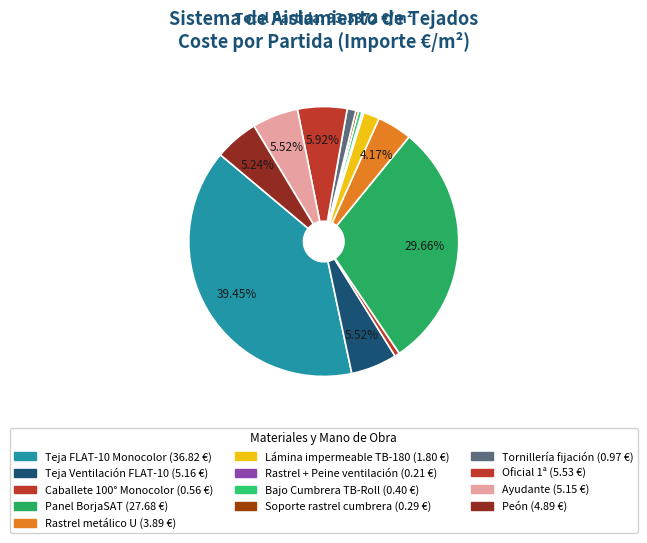

What is the total percentage of Oficial 1ª and Teja FLAT-10 Monocolor?

45.4%